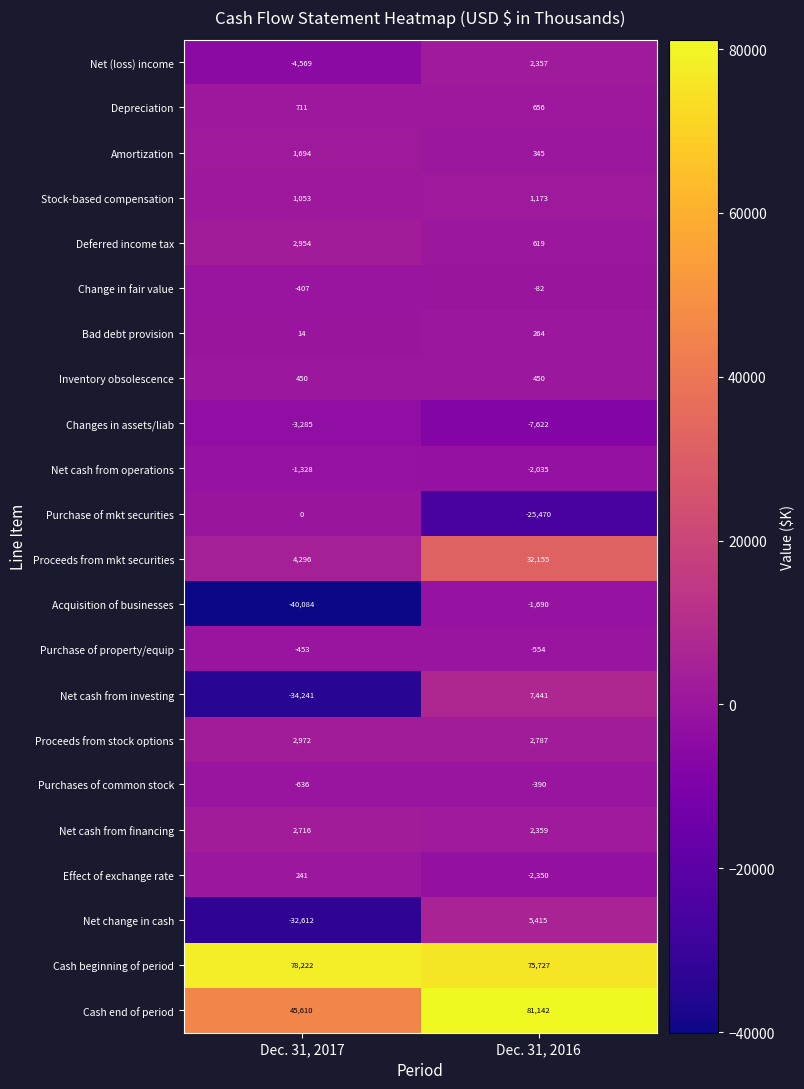

What is the sum of the Purchase of mkt securities values at Dec. 31, 2016 and Dec. 31, 2017?

-25470